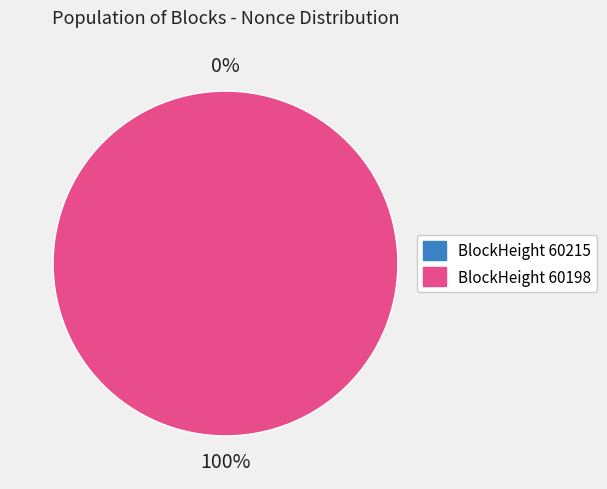

Which category has the biggest portion of the pie?

60198